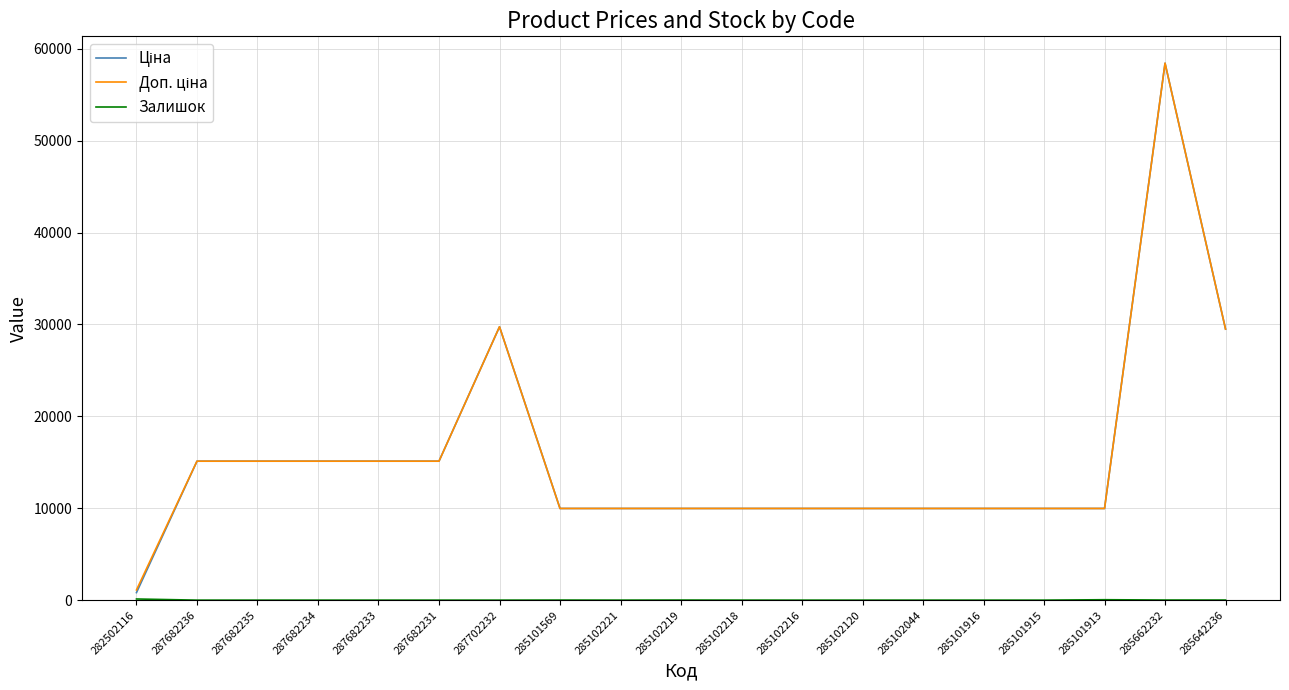

At which category is the sum across all series the highest?

285662232